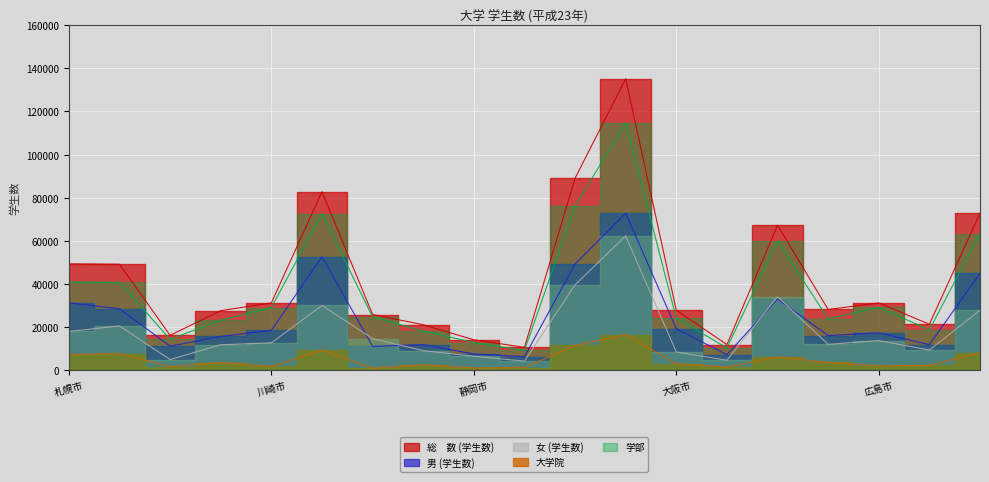

What is the sum of the 男 (学生数) values at 札幌市 and 北九州市?

43293